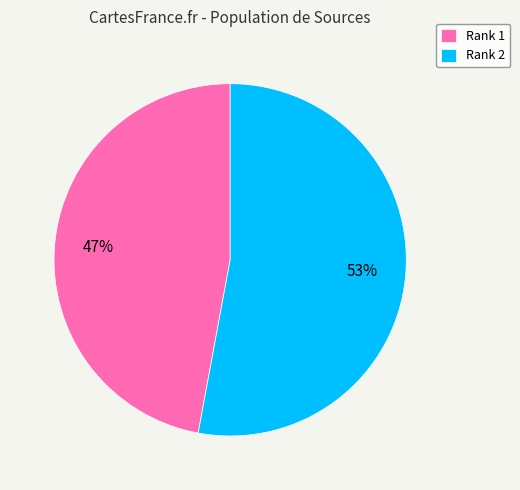

Rank the categories by value from lowest to highest.

Rank 1, Rank 2